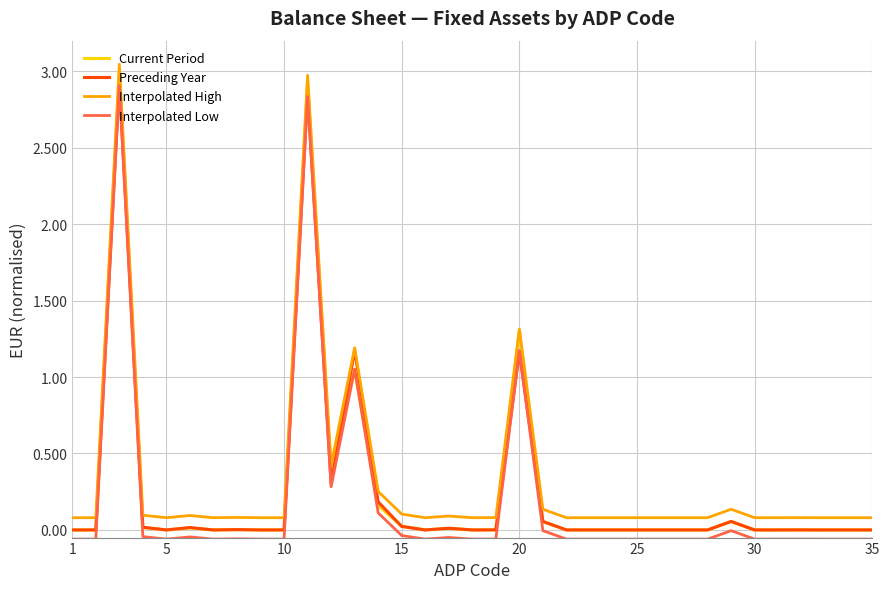

Which series has the widest spread of values?

Current Period